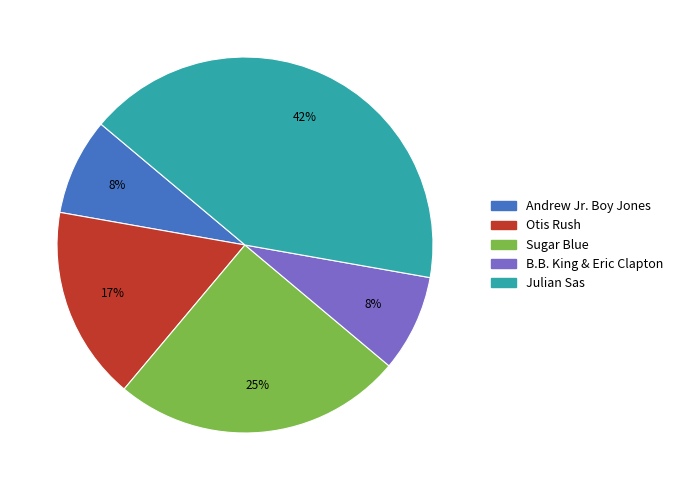

What is the ratio of the value at Andrew Jr. Boy Jones to the value at Sugar Blue?

0.3